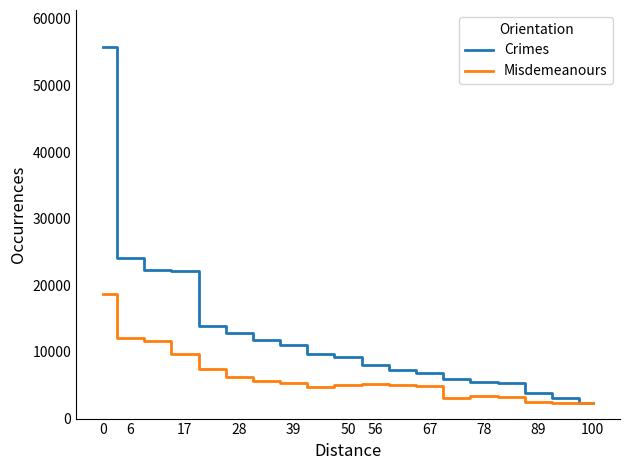

What is the highest value of the Misdemeanours series?

18731